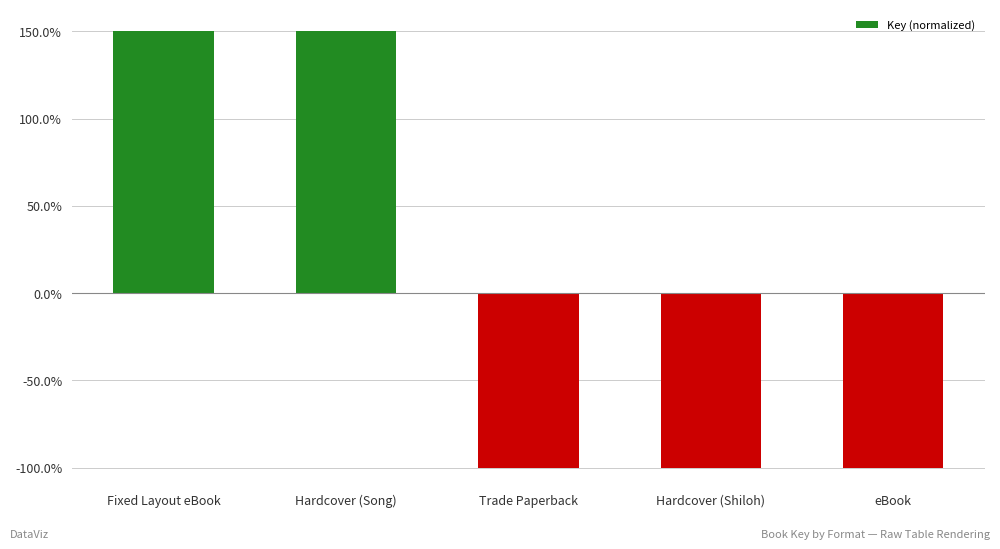

How many values are above zero?

2